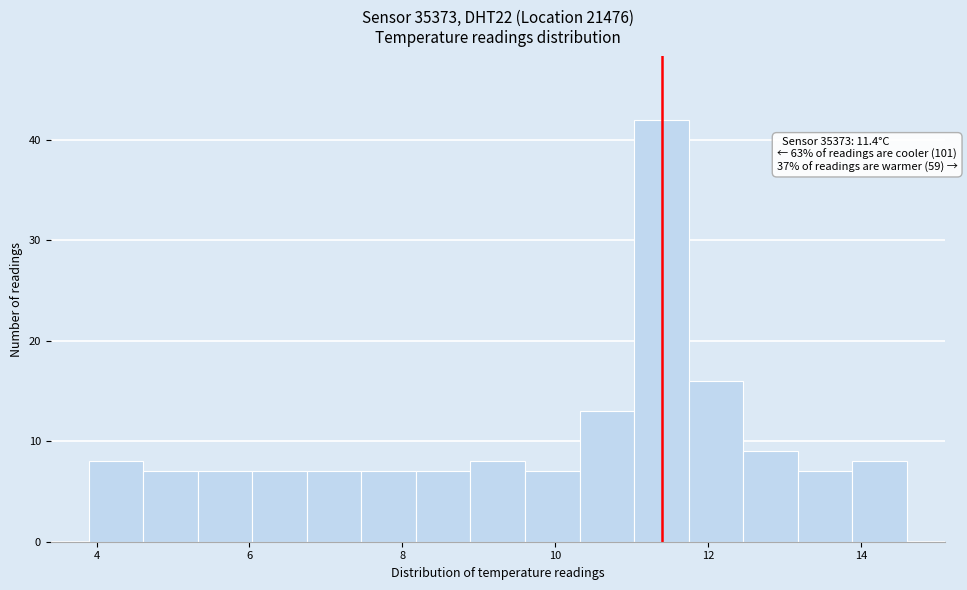

Around what value on the x-axis is the tallest bar? Give the approximate position of its centre, as read against the axis.

11.4